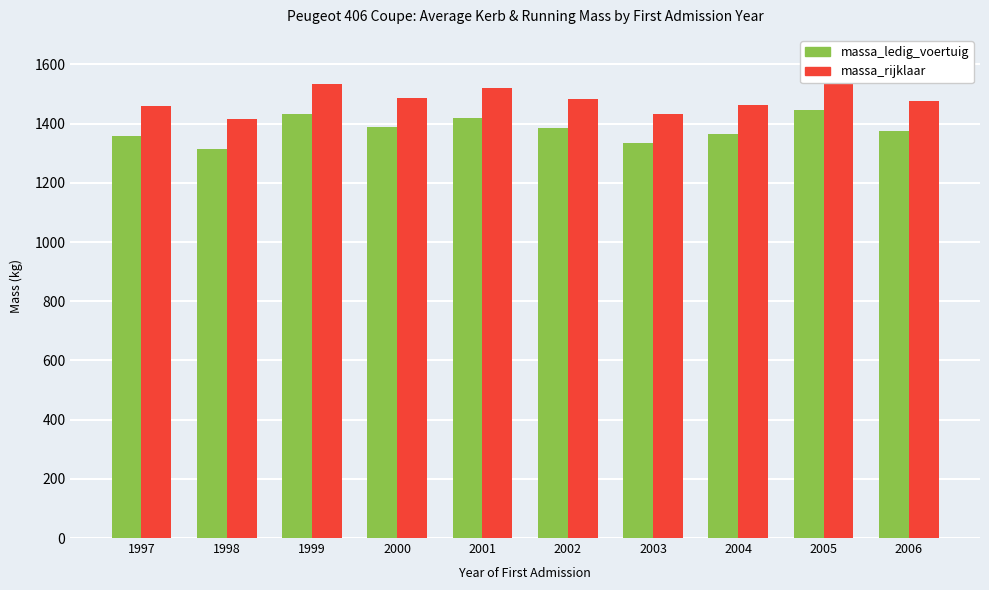

Reading left to right, transcribe all the data shown in this chart.

massa_ledig_voertuig: 1997=1360	1998=1315	1999=1433	2000=1388	2001=1419	2002=1385	2003=1334	2004=1364	2005=1445	2006=1375
massa_rijklaar: 1997=1460	1998=1415	1999=1533	2000=1488	2001=1519	2002=1485	2003=1434	2004=1464	2005=1545	2006=1475